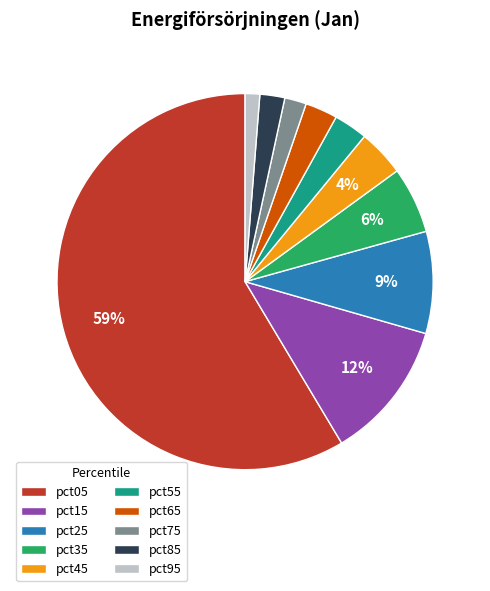

Is the sum of pct05 and pct95 greater than half?

Yes